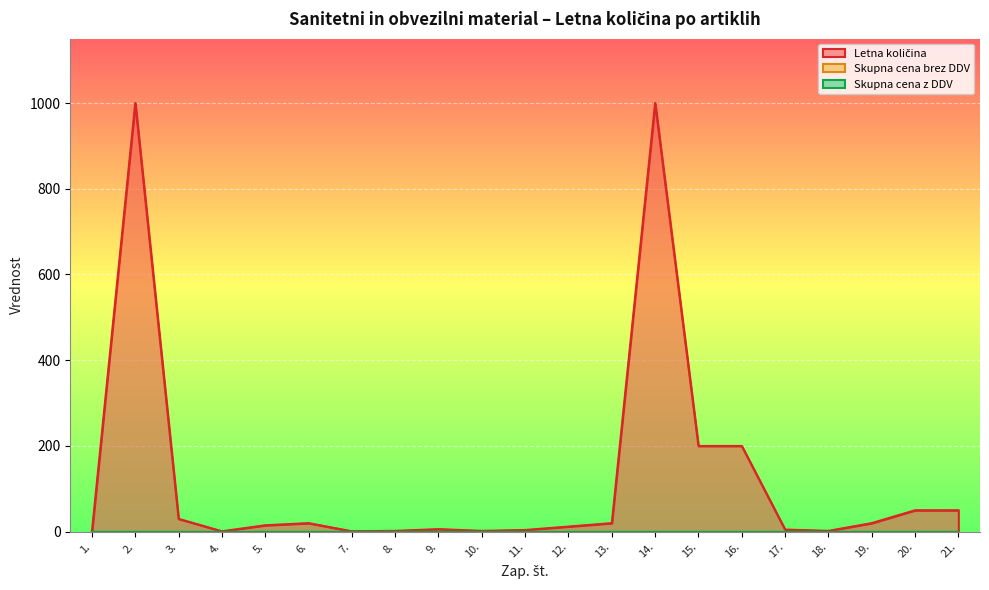

True or false: Letna količina and Skupna cena brez DDV cross at least once.

False